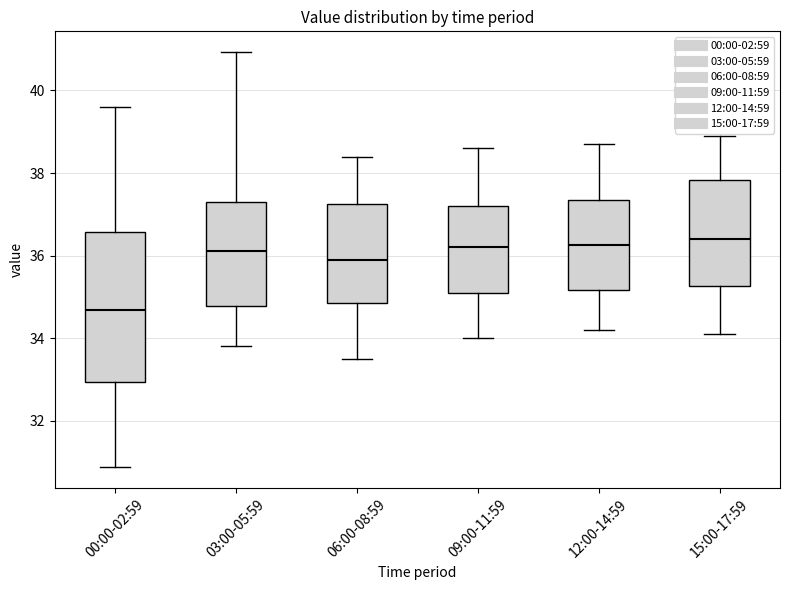

Which box is the tallest, from its lower edge to its upper edge?

00:00-02:59